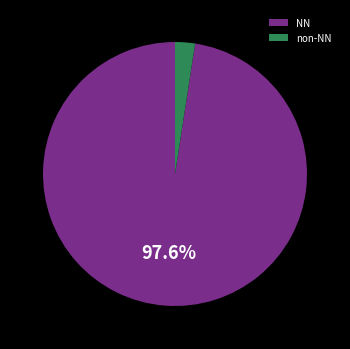

How many segments does this pie chart have?

2